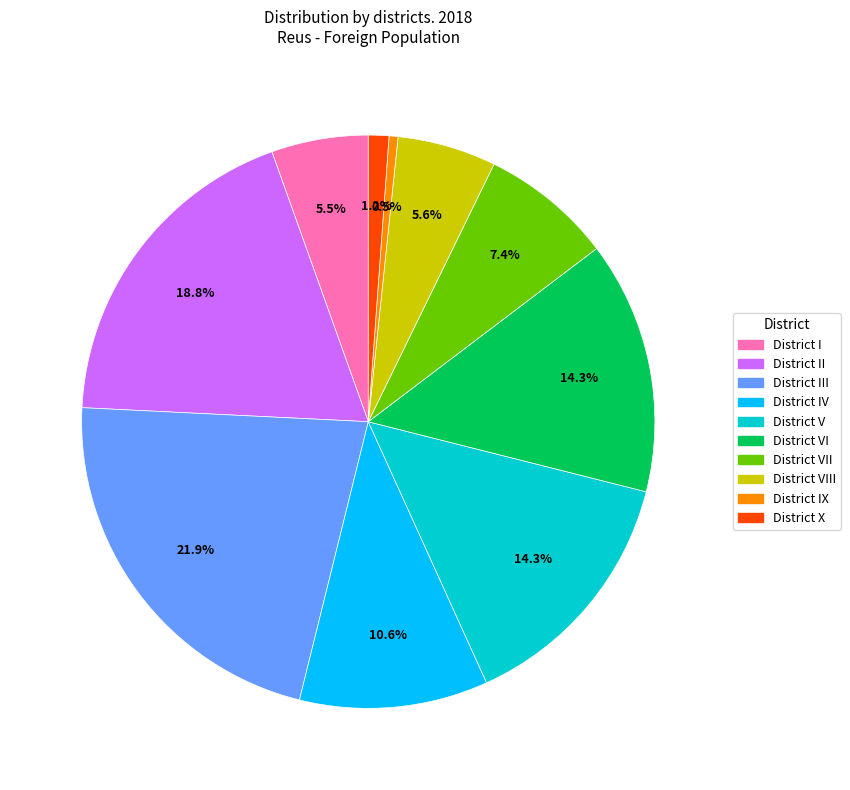

To the nearest percent, what portion does District III represent?

22%